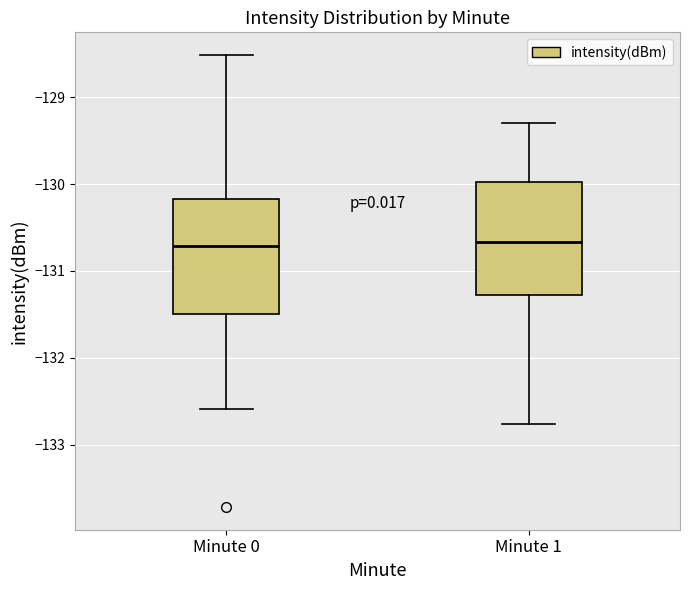

Where does the lower whisker of the box for Minute 1 end on the y-axis? The values are not printed on the chart, so give them approximately, as read against the axis.

-132.8